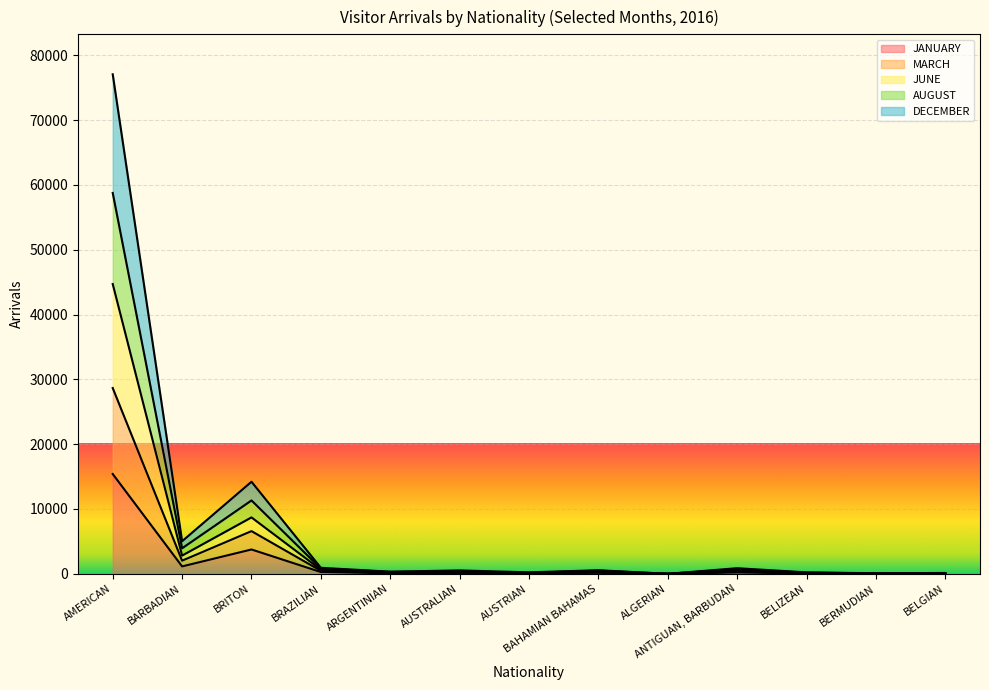

In MARCH, how many points are lower than both neighbors (excluding endpoints)?

5